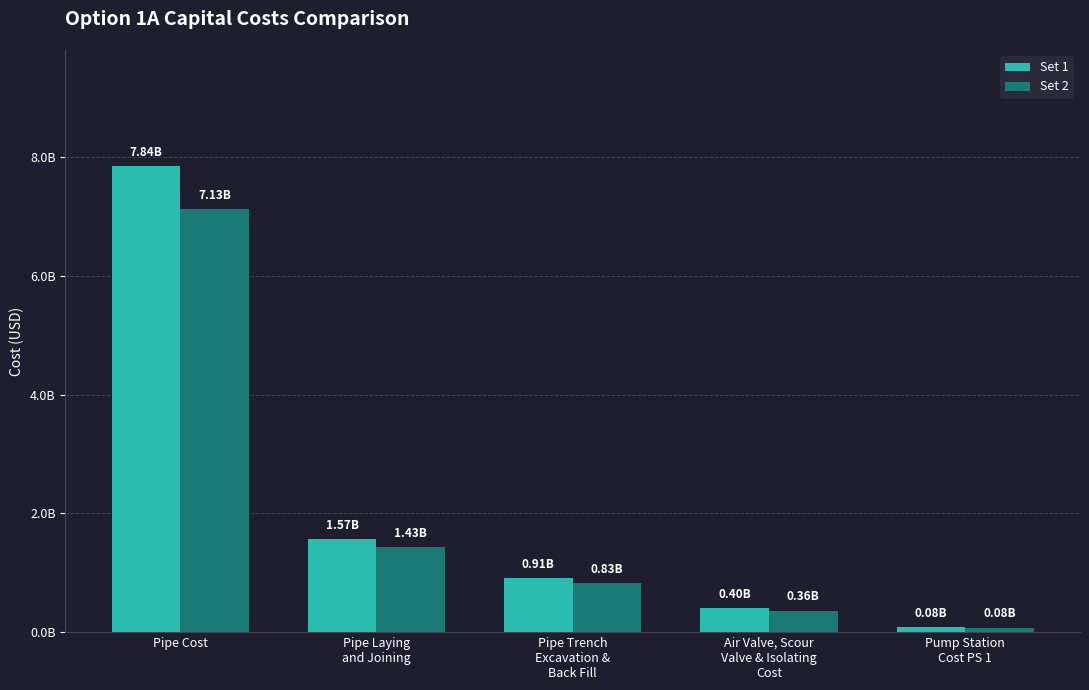

Are the bars grouped side by side (vs. stacked)?

Yes